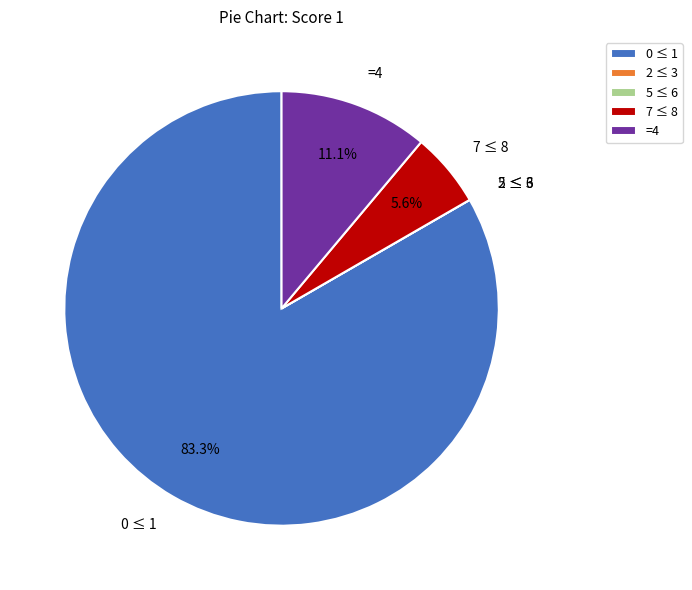

Is 0 ≤ 1 the majority of the pie?

Yes